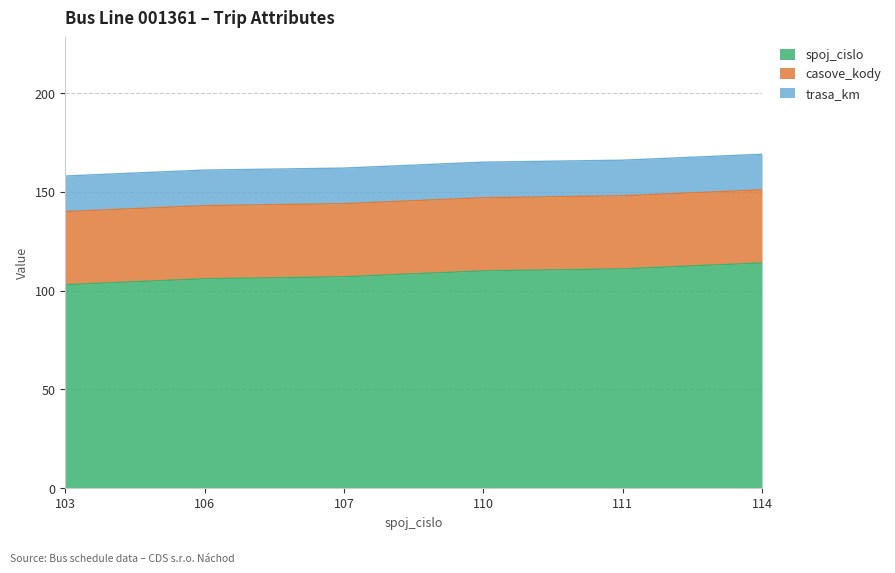

What is the value of the trasa_km point at the 1st from the left?

18